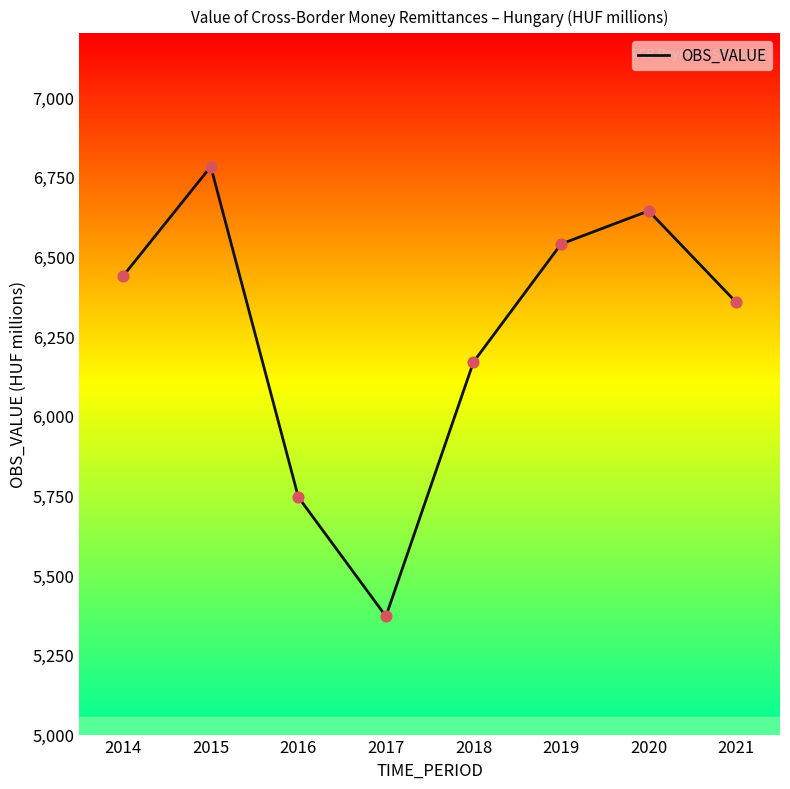

What is the ratio of the value at 2019 to the value at 2015?

1.0